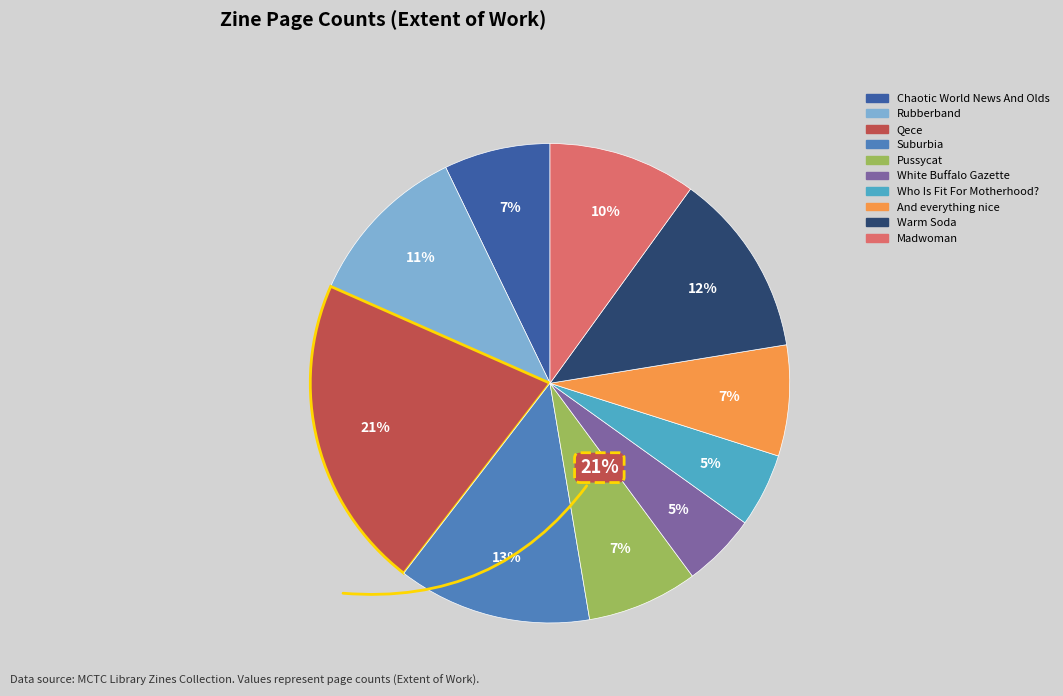

Is it true that Rubberband is 11% of the pie?

True